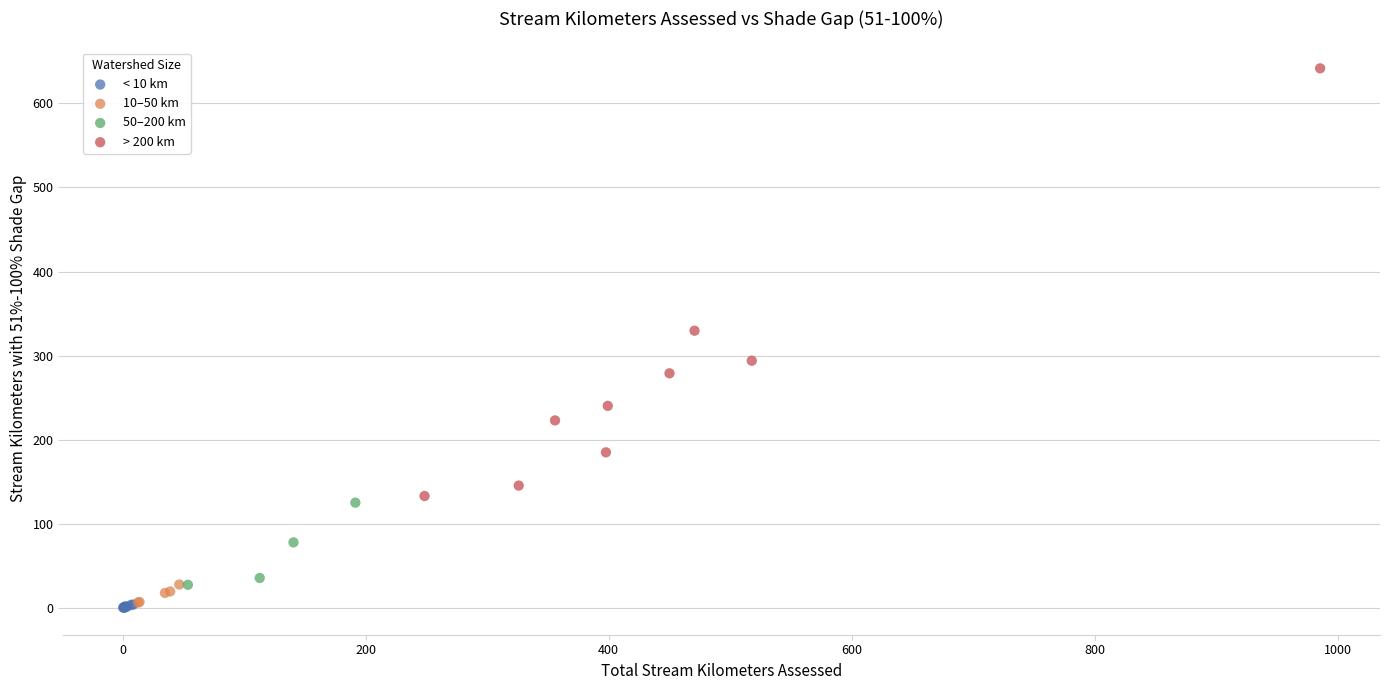

Which series reaches the maximum Y coordinate?

> 200 km